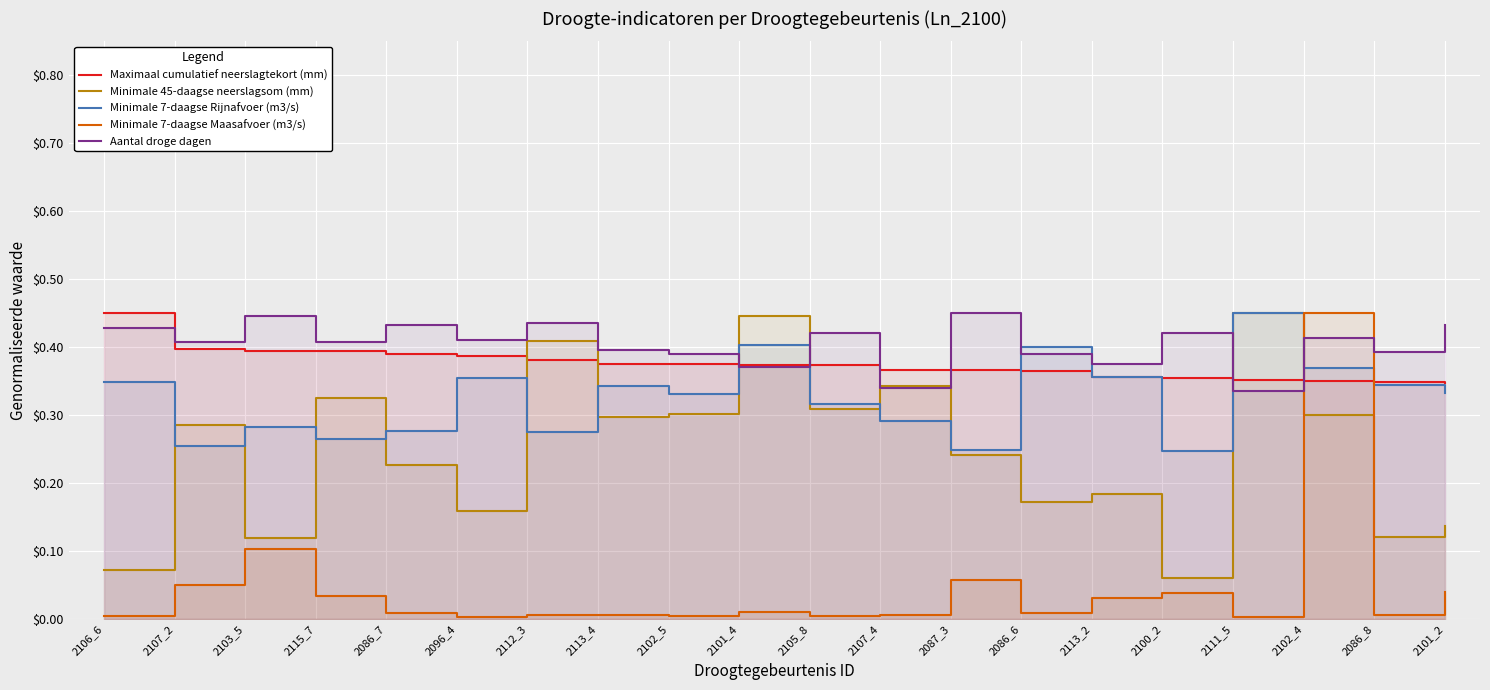

Reading left to right, list all the values displayed in this chart.

Maximaal cumulatief neerslagtekort (mm): 0.5	0.4	0.4	0.4	0.4	0.4	0.4	0.4	0.4	0.4	0.4	0.4	0.4	0.4	0.4	0.4	0.4	0.3	0.3	0.3
Minimale 45-daagse neerslagsom (mm): 0.1	0.3	0.1	0.3	0.2	0.2	0.4	0.3	0.3	0.4	0.3	0.3	0.2	0.2	0.2	0.1	0.5	0.3	0.1	0.1
Minimale 7-daagse Rijnafvoer (m3/s): 0.3	0.3	0.3	0.3	0.3	0.4	0.3	0.3	0.3	0.4	0.3	0.3	0.2	0.4	0.4	0.2	0.5	0.4	0.3	0.3
Minimale 7-daagse Maasafvoer (m3/s): 0.0	0.1	0.1	0.0	0.0	0.0	0.0	0.0	0.0	0.0	0.0	0.0	0.1	0.0	0.0	0.0	0.0	0.5	0.0	0.0
Aantal droge dagen: 0.4	0.4	0.4	0.4	0.4	0.4	0.4	0.4	0.4	0.4	0.4	0.3	0.5	0.4	0.4	0.4	0.3	0.4	0.4	0.4